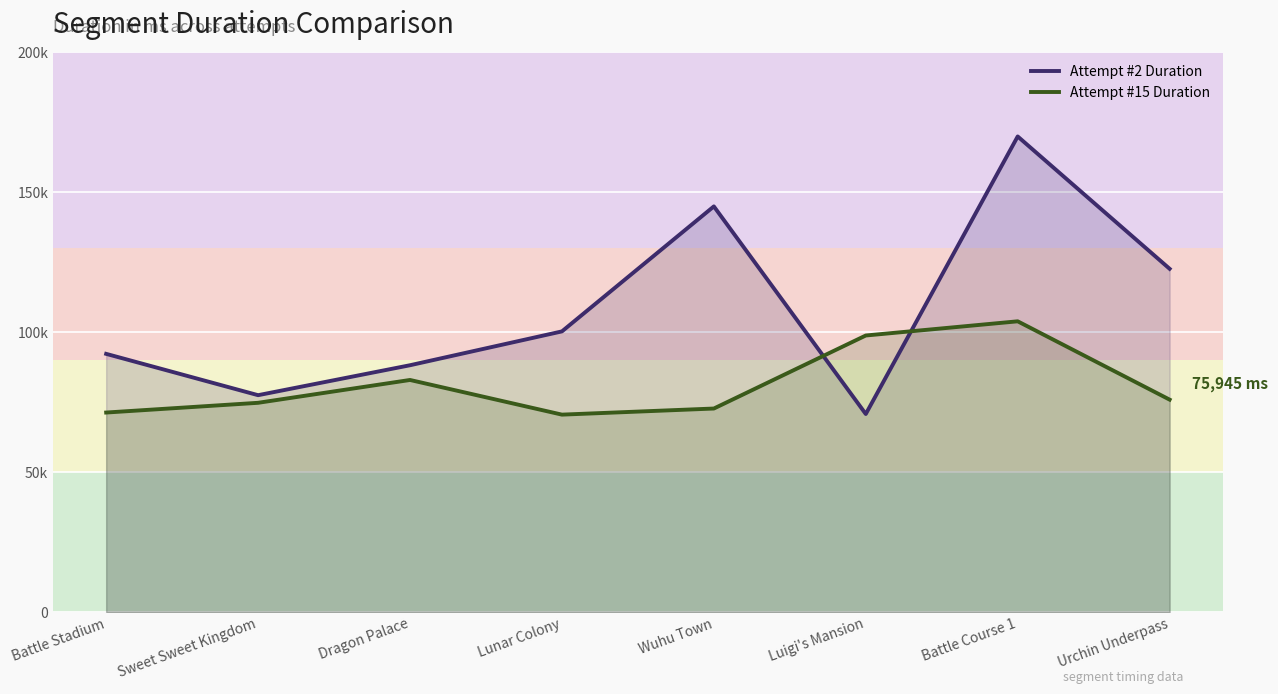

What are all the series names shown in the legend?

Attempt #2 Duration, Attempt #15 Duration